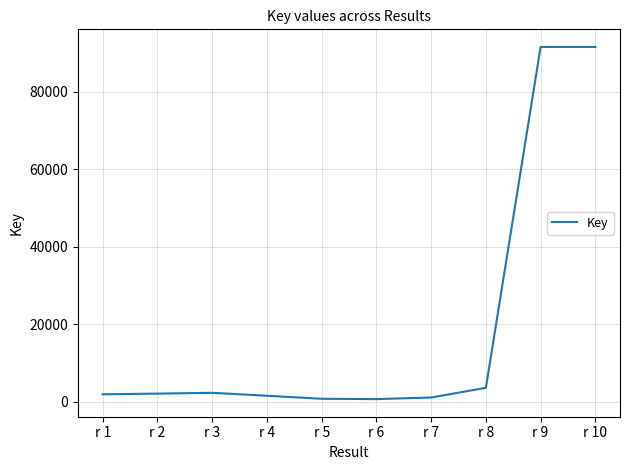

What is the sum of the values at r 4 and r 5?

2413